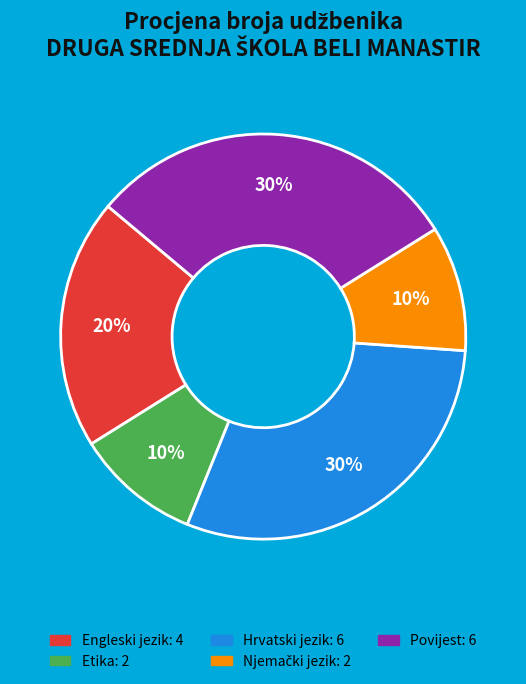

Is Etika the majority of the pie?

No